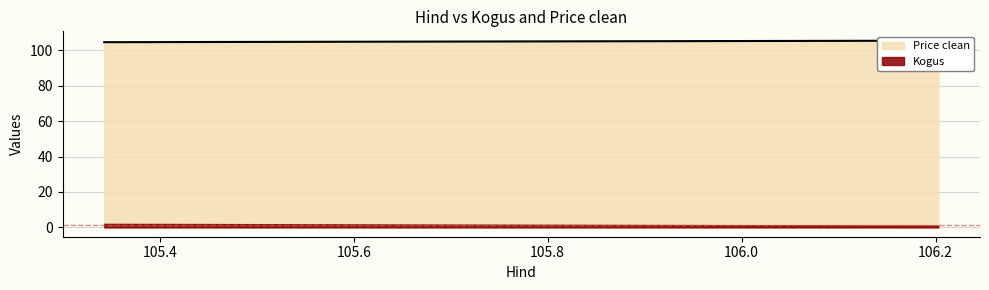

At how many categories does at least one series exceed 45?

3